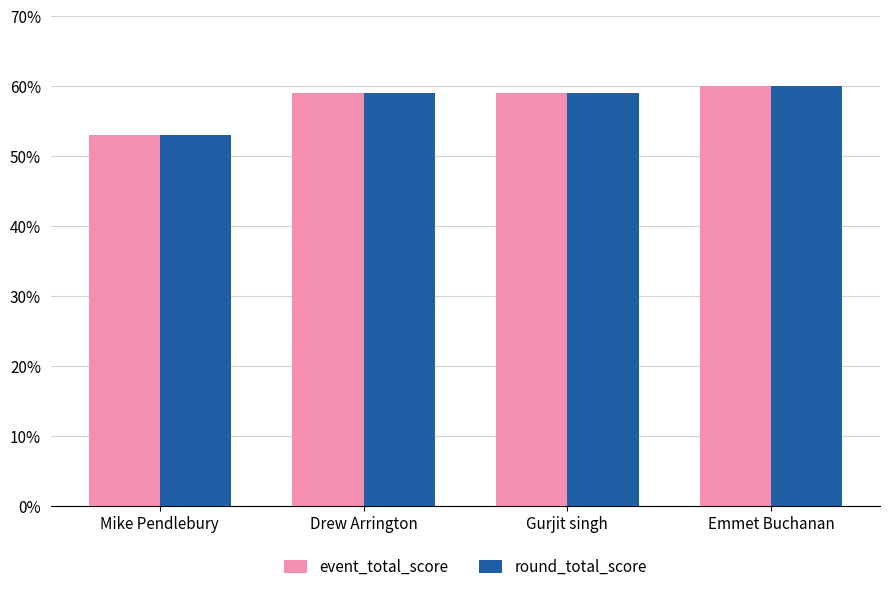

Reading left to right, extract all data points from this chart.

event_total_score: 53	59	59	60
round_total_score: 53	59	59	60